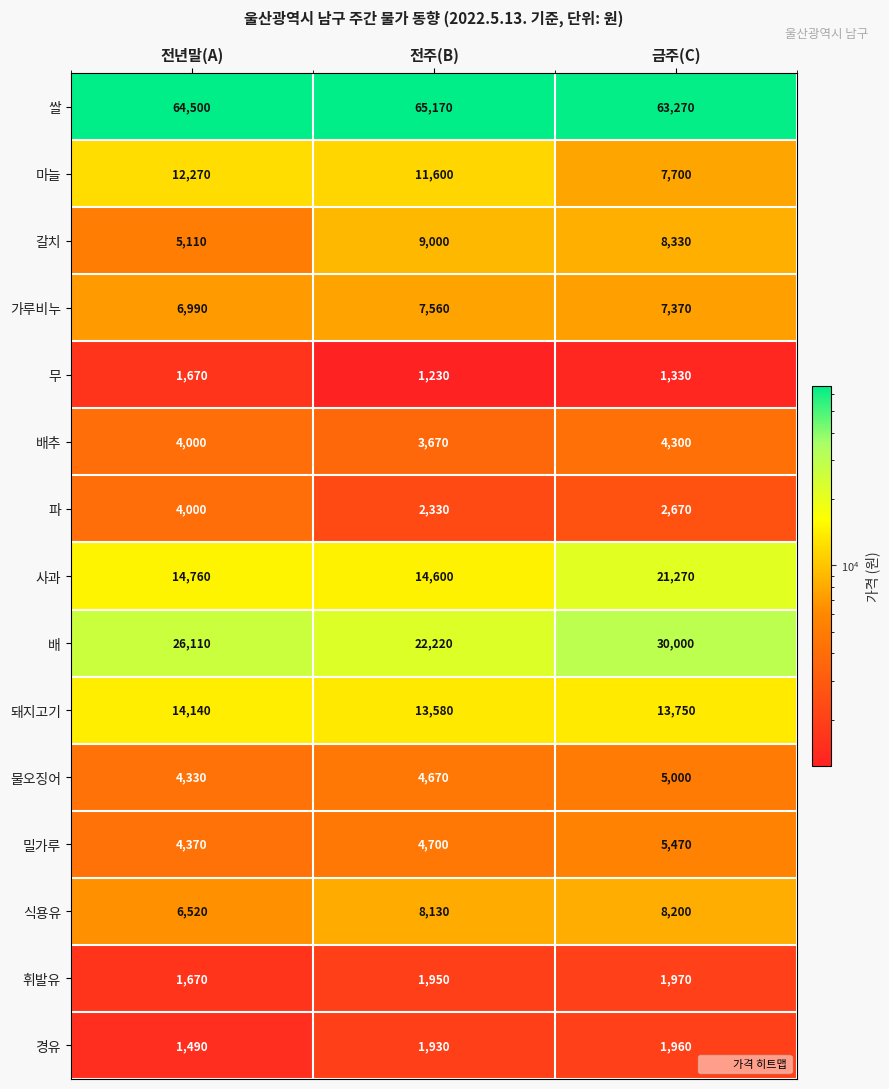

What is the difference between the 배 values at 전년말(A) and 금주(C)?

3890